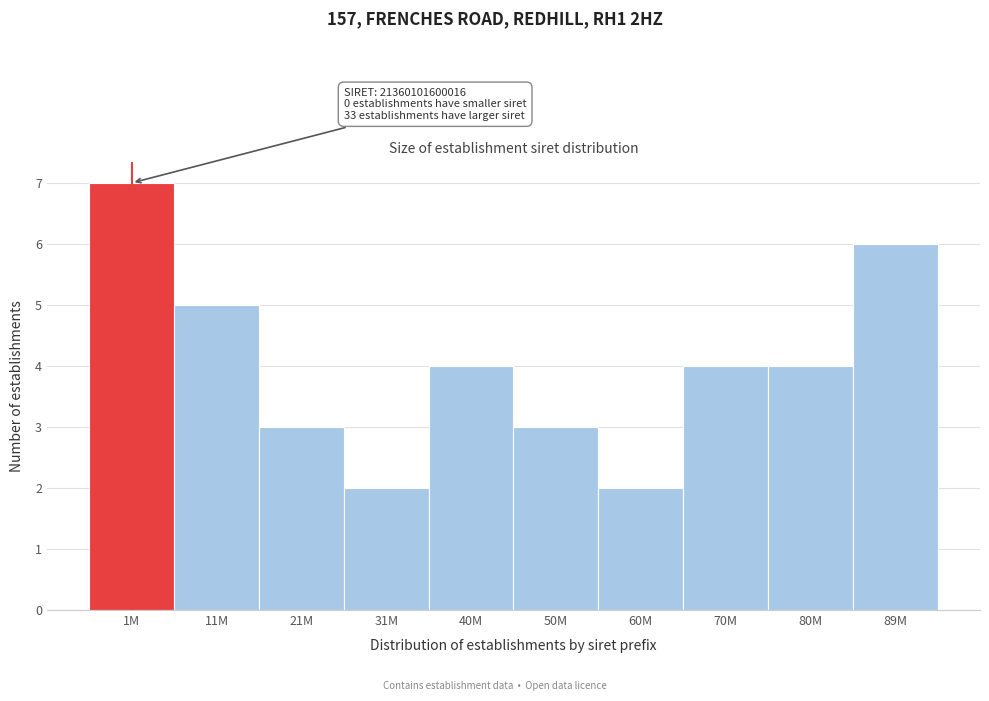

Reading left to right, list all the values displayed in this chart.

7	5	3	2	4	3	2	4	4	6